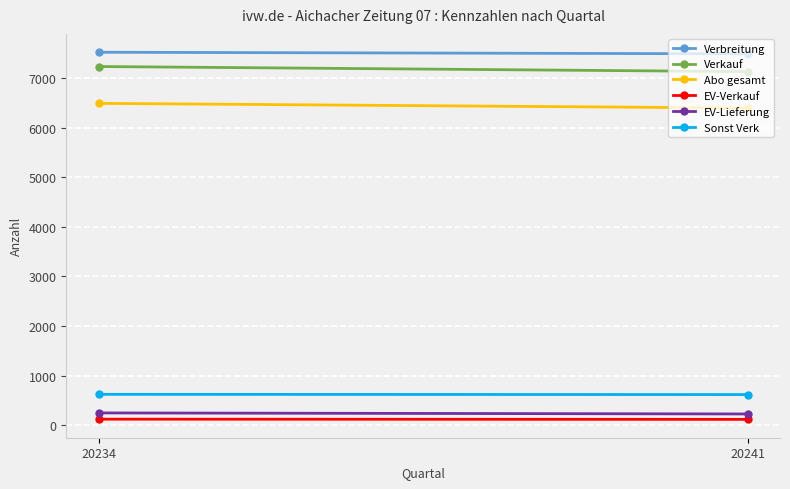

What is the value of the EV-Lieferung point at the 2nd from the left?

226